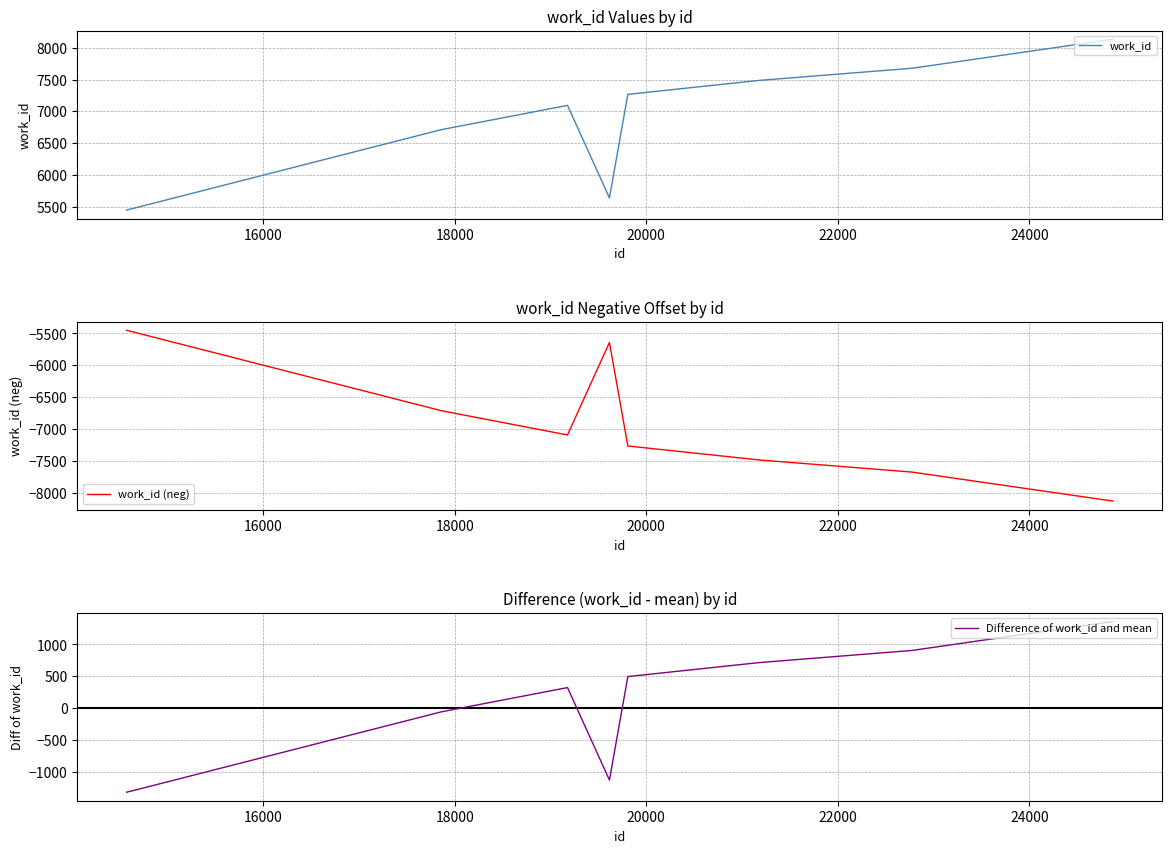

What are all the series names shown in the legend?

work_id, work_id (neg), Difference of work_id and mean